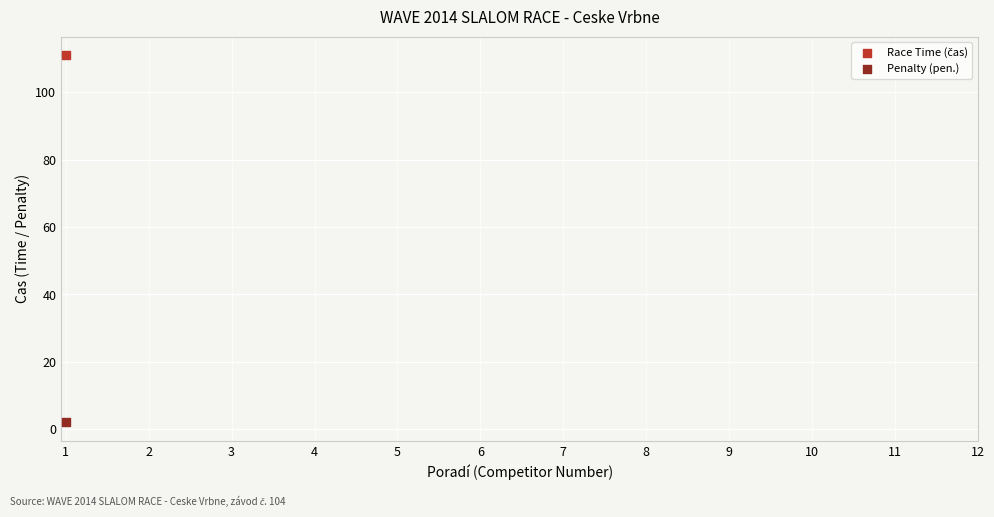

Which series contains the lowest Y value?

Penalty (pen.)